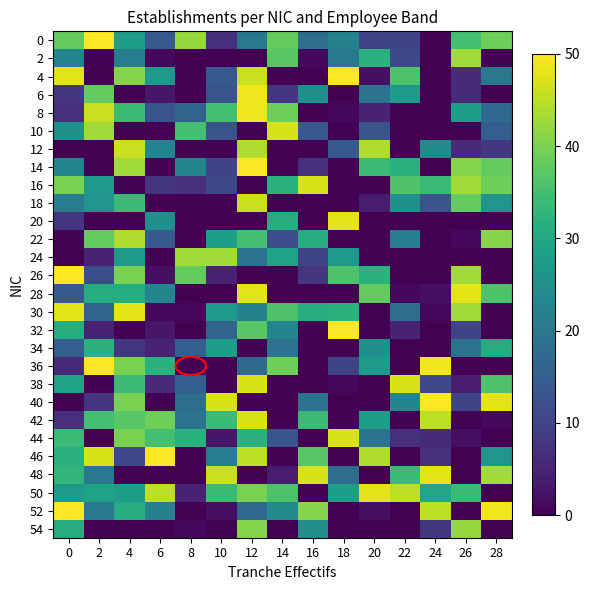

At which label is 46 closest to 25?

28